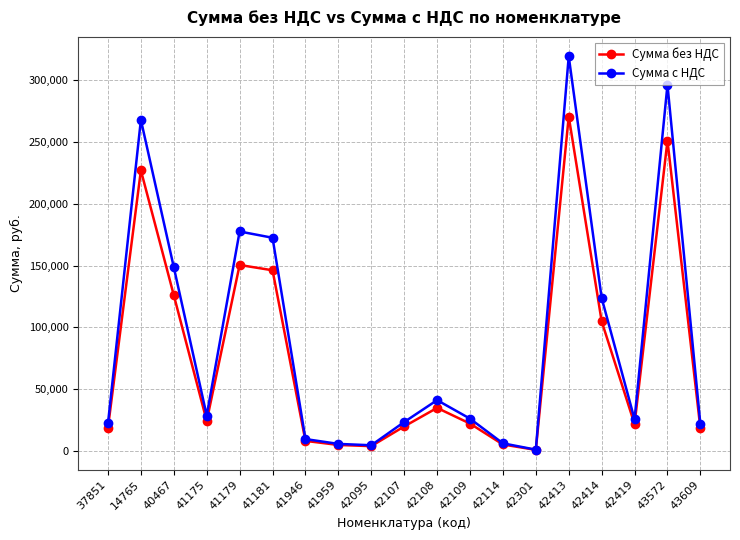

Which series has the largest range (max minus min)?

Сумма с НДС